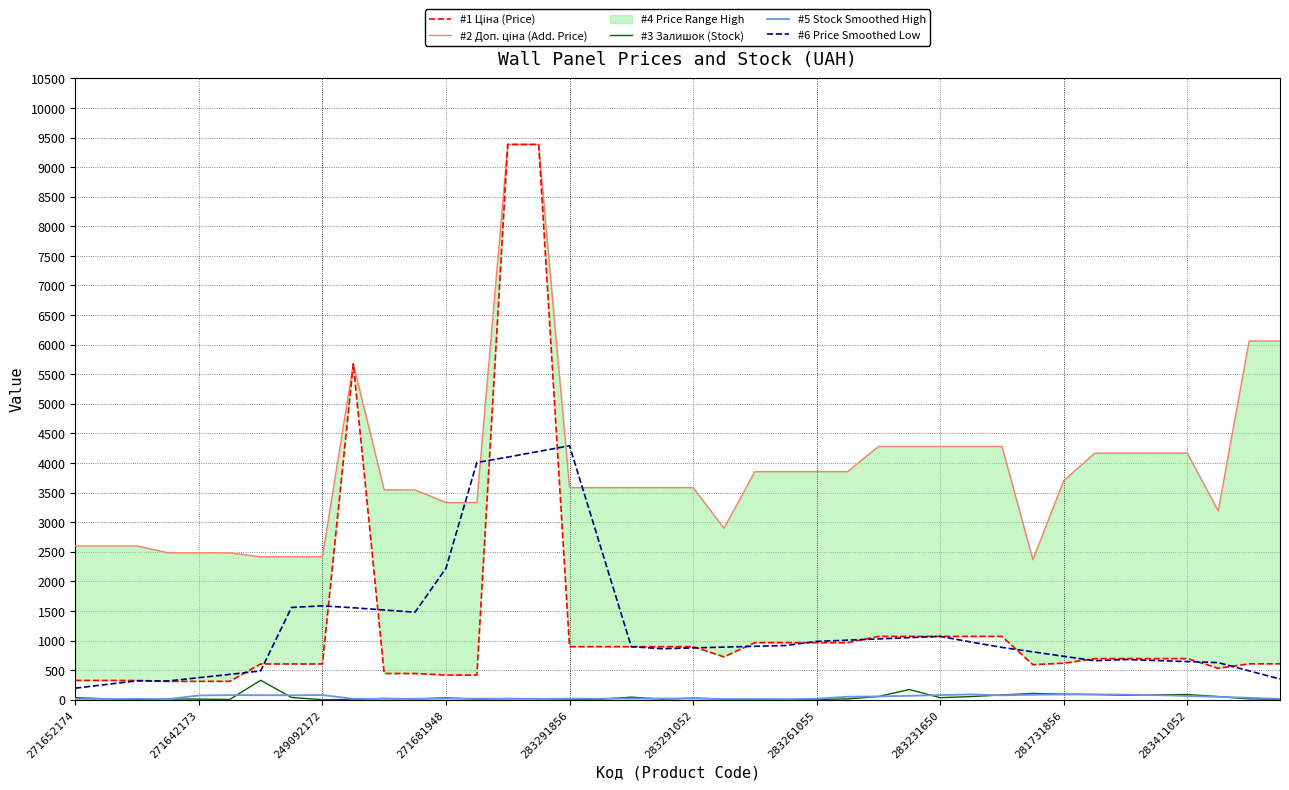

Is this an area chart (filled region under the line)?

No